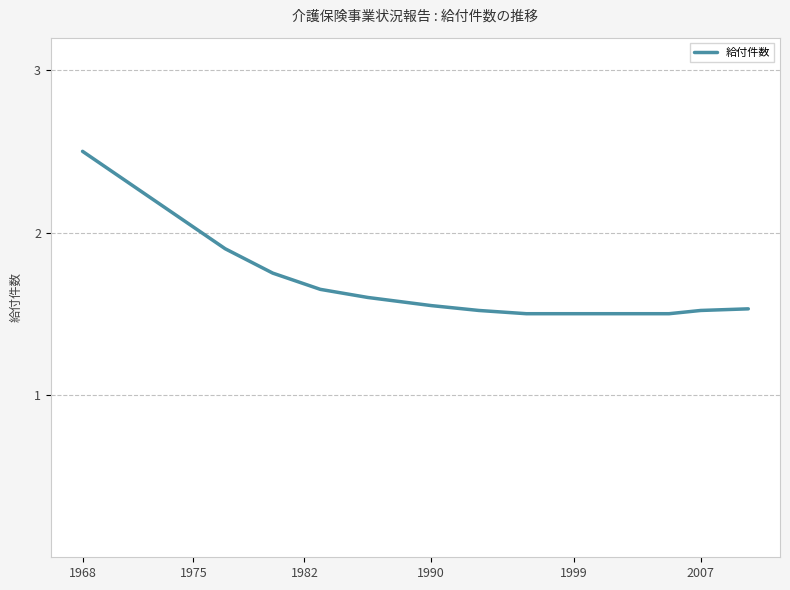

What is the maximum value shown in the chart?

2.5